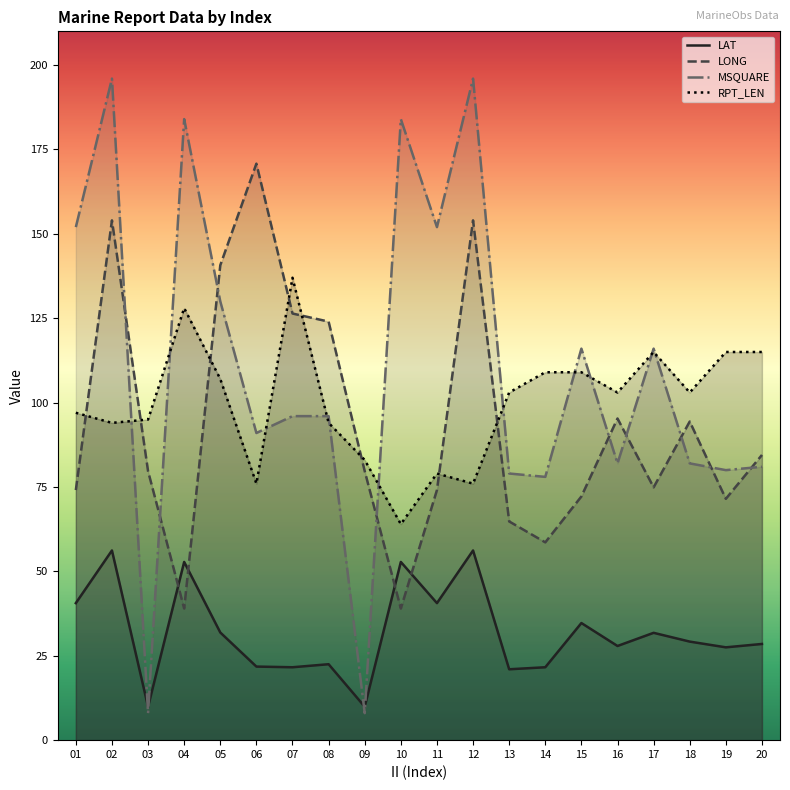

What is the smallest value displayed?

8.0